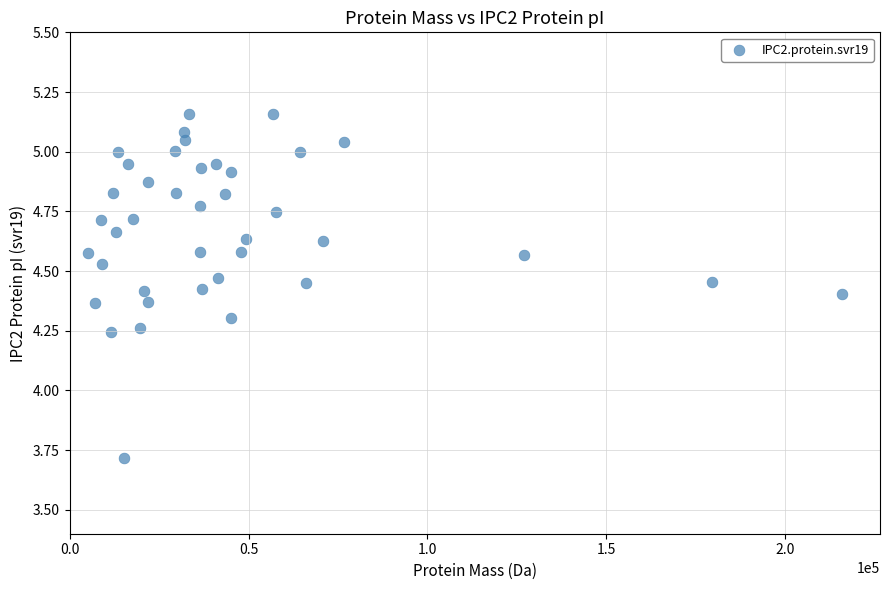

What is the range of X values (max minus min)?

210779.0